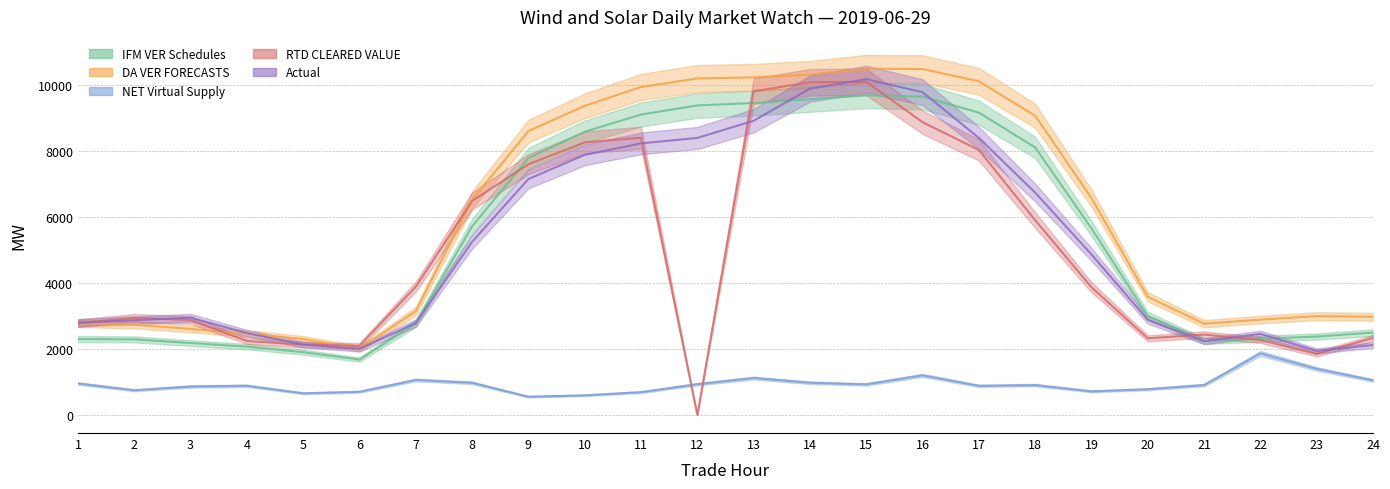

What is the average value of the Actual series?

5217.3